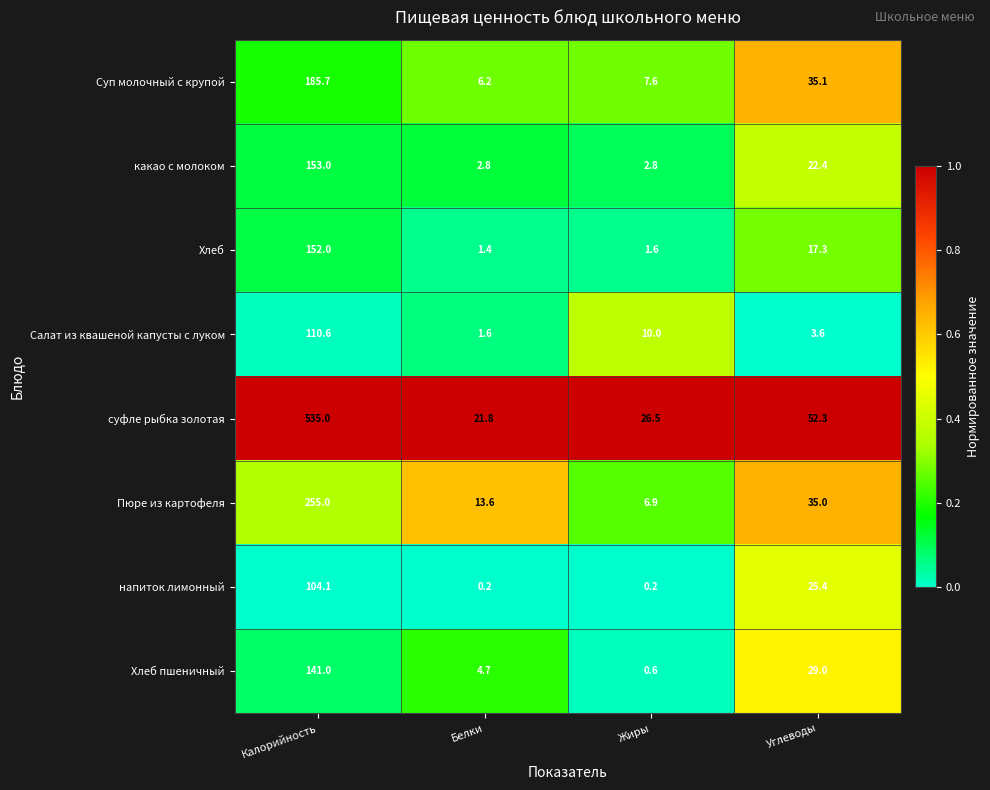

At which label does Суп молочный с крупой reach its peak?

Калорийность